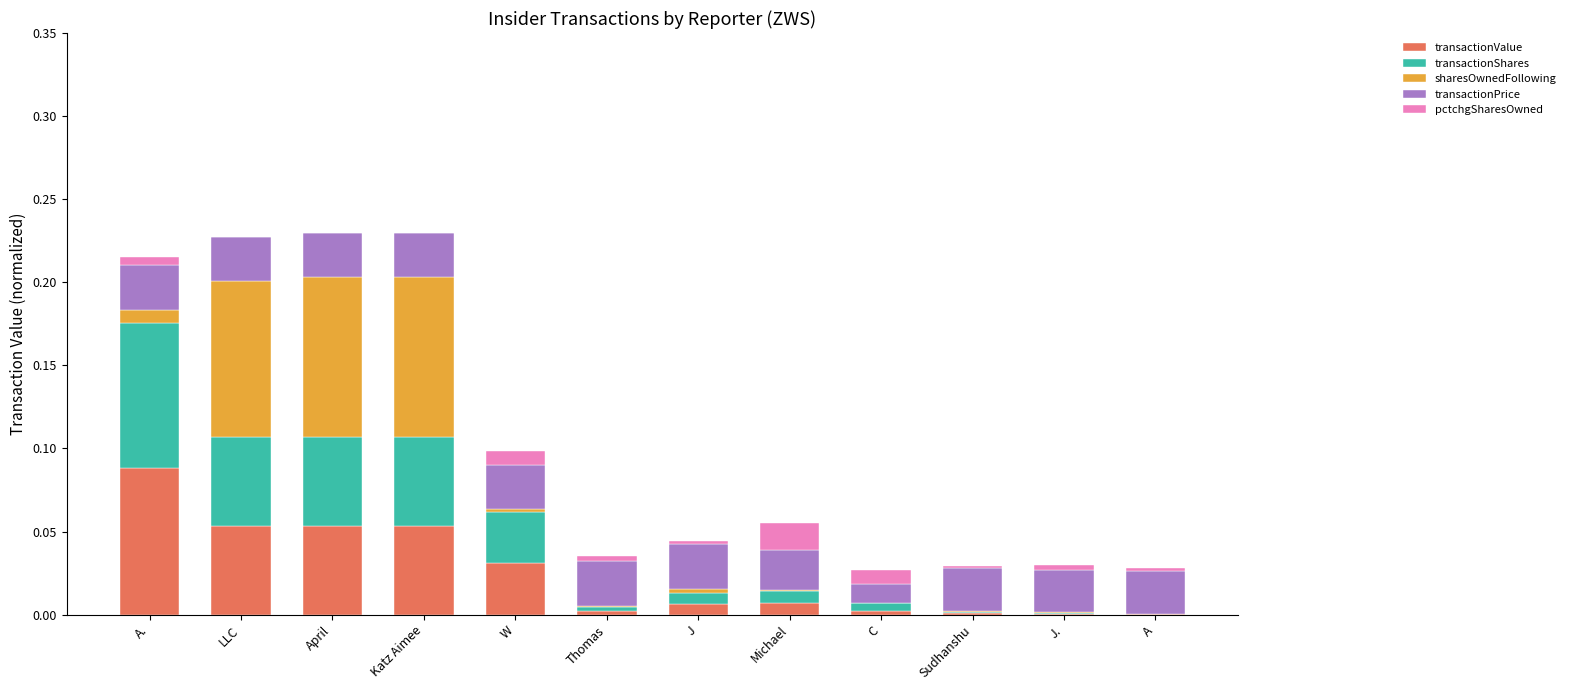

Count the number of data series in this chart.

5